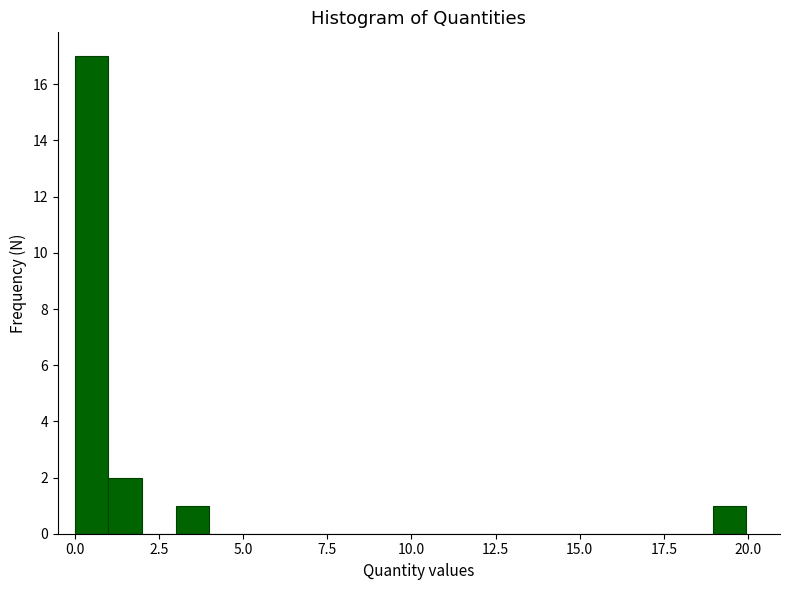

Read against the x-axis, roughly where is the centre of the tallest bar?

0.5